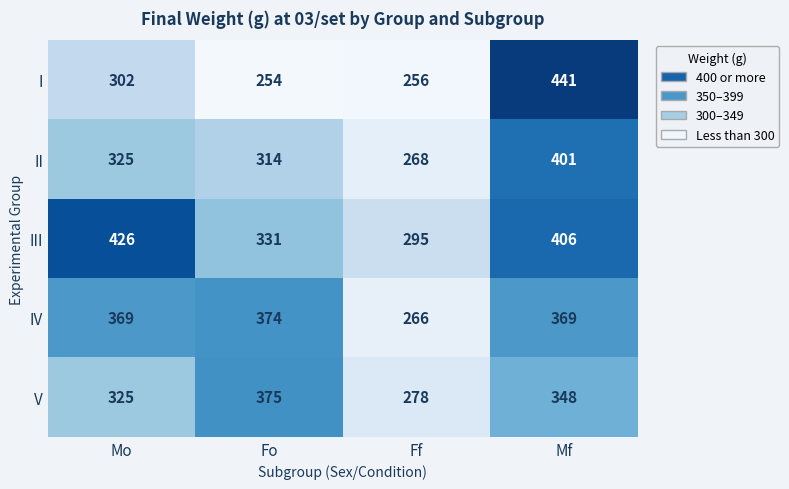

Which series changed the most between Mo and Ff?

III